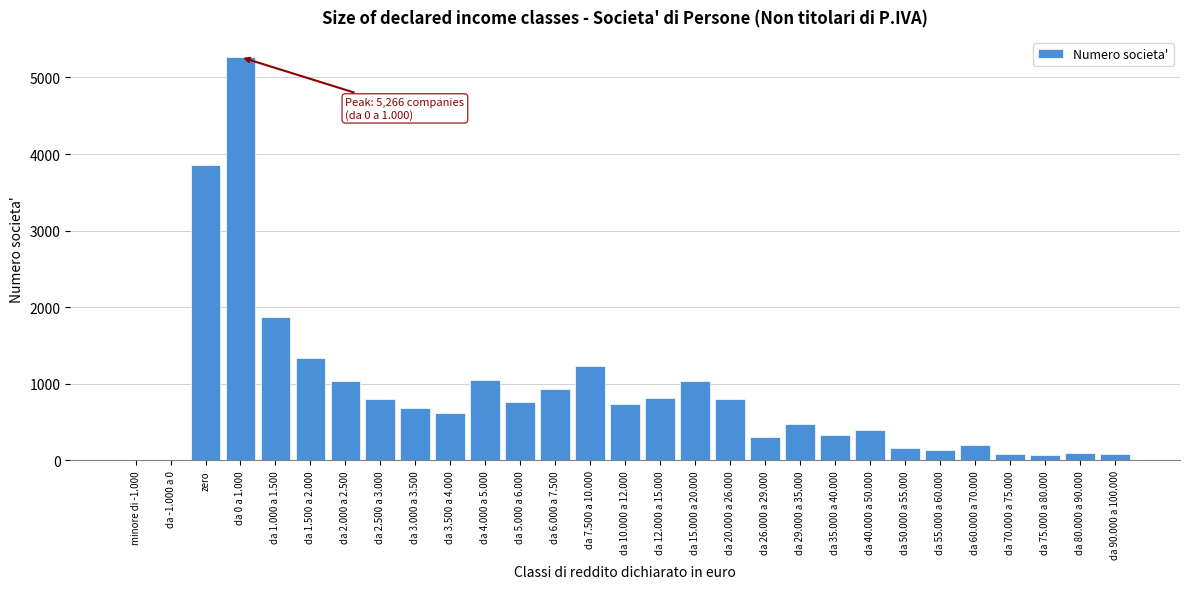

The value at da 4.000 a 5.000 is 1713. True or false?

False